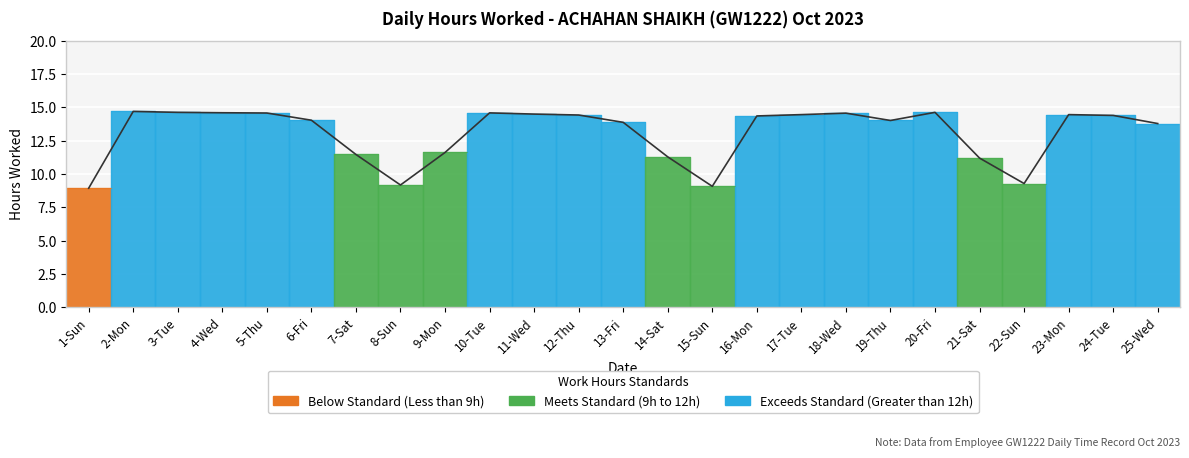

Is it true that the value at 14-Sat is 11.3?

True